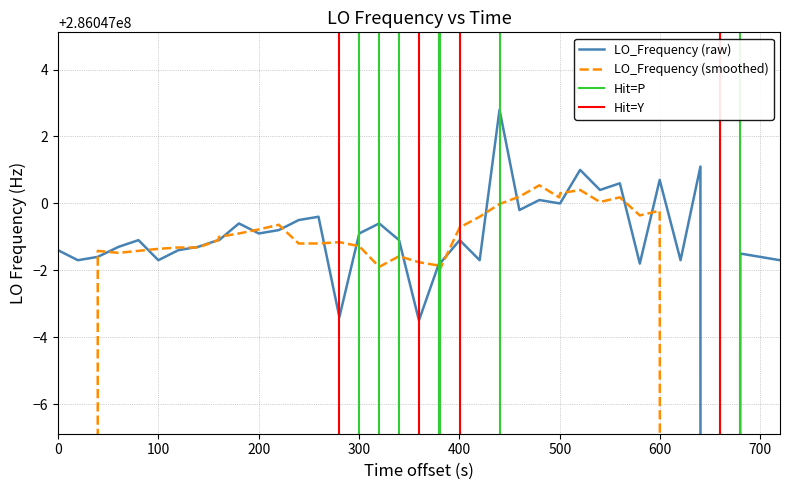

How many points are higher than both their immediate neighbors (excluding endpoints)?

12